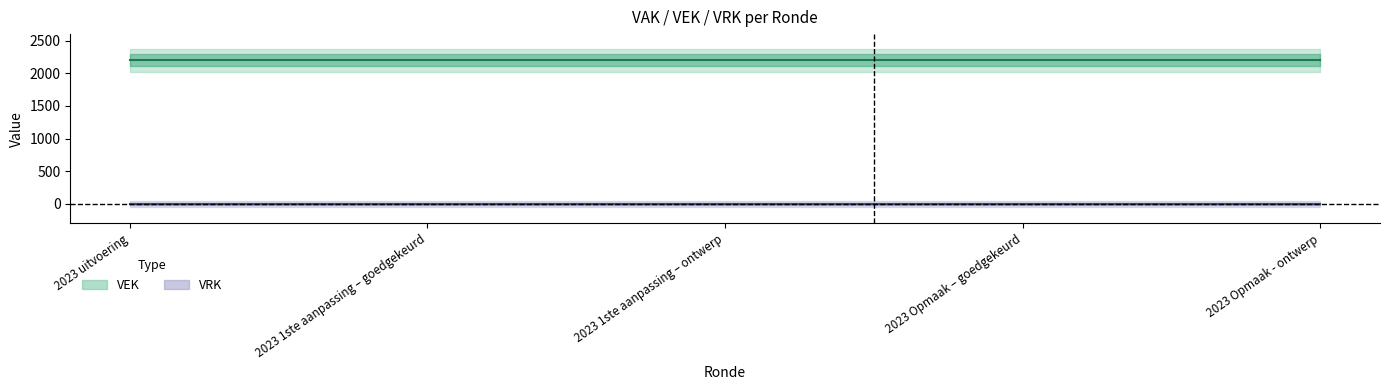

Reading left to right, transcribe all the data shown in this chart.

VEK: 2200	2200	2200	2200	2200
VRK: 0	0	0	0	0